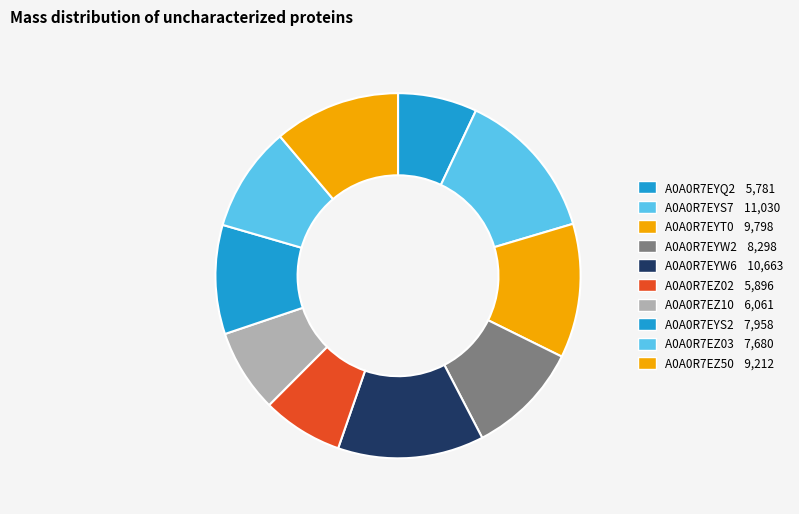

What is the change in value from A0A0R7EYS2 to A0A0R7EZ03?

-278.0